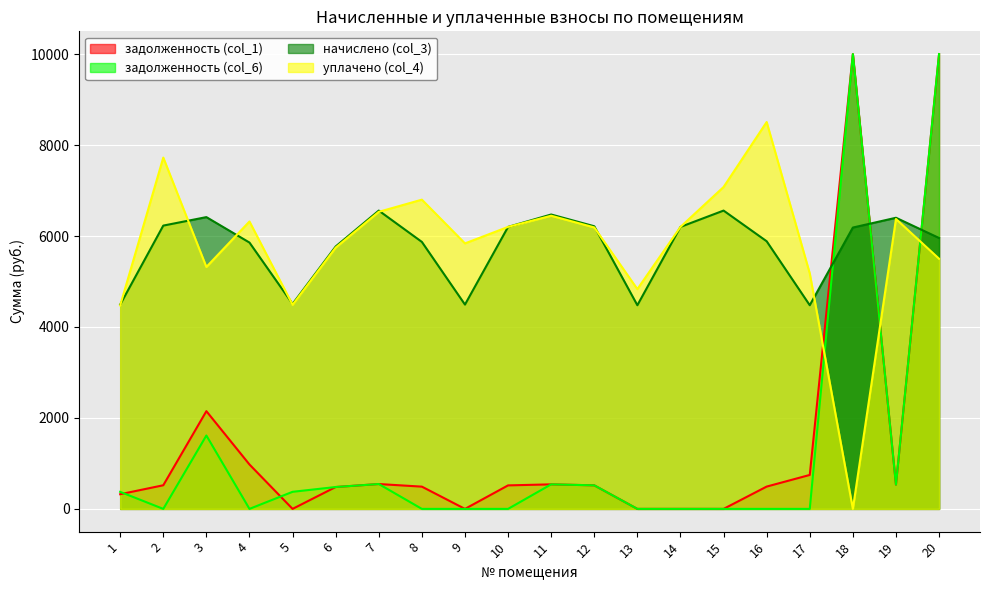

True or false: начислено (col_3) has a value of 6200.0 at 14.

True